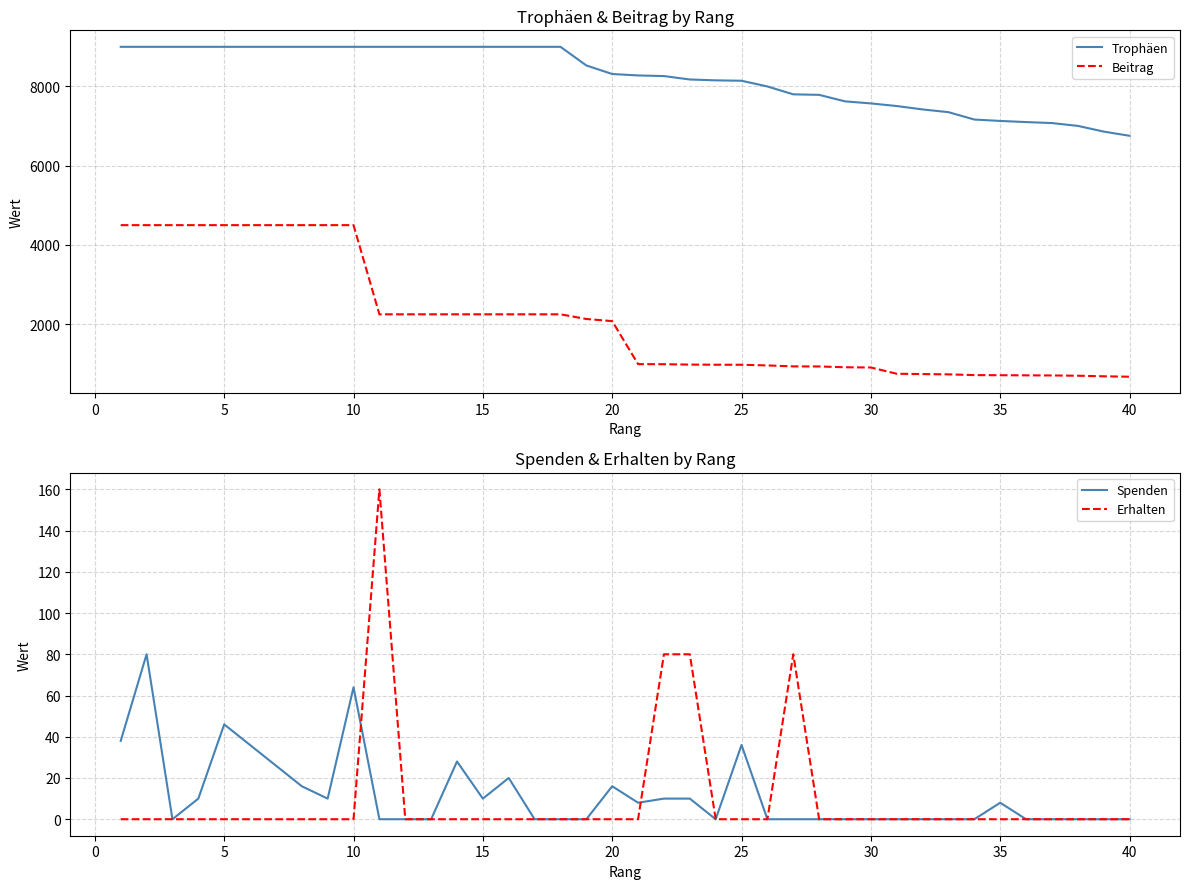

True or false: Beitrag and Trophäen cross at least once.

False